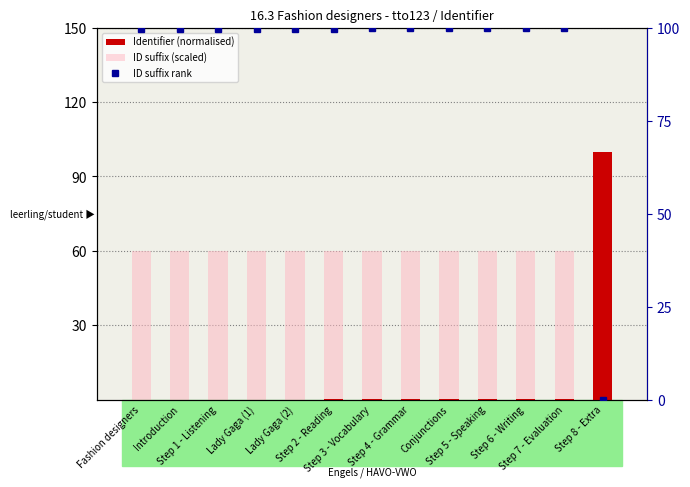

Which series has the largest total across all categories?

ID suffix rank